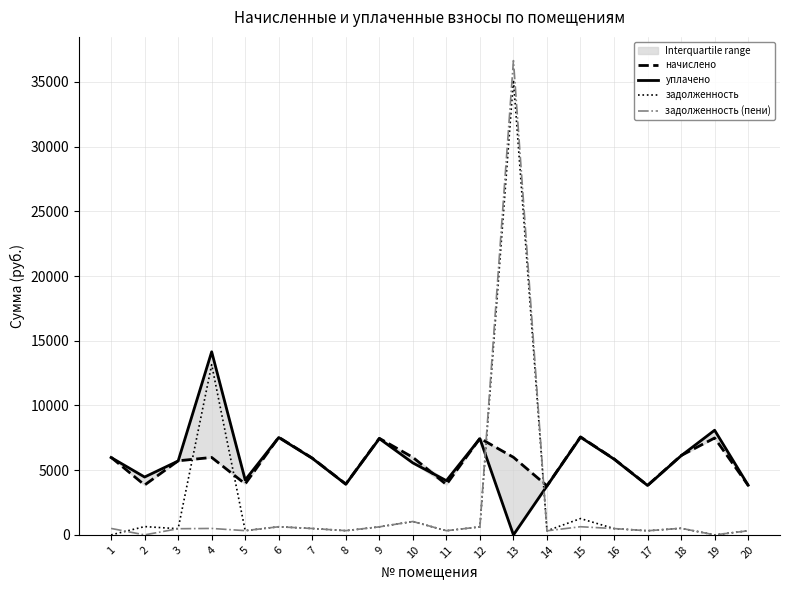

What is the sum of the уплачено values at 5 and 7?

10158.8